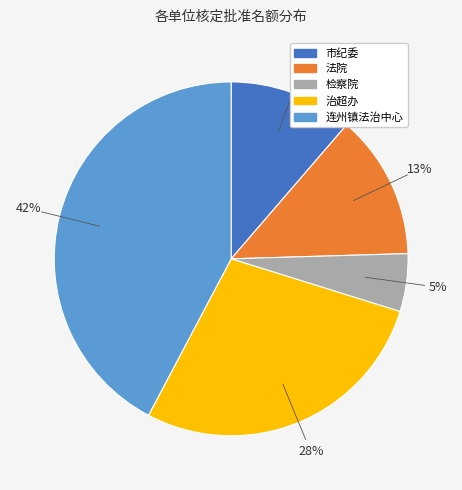

The 连州镇法治中心 slice represents 42% of the pie. True or false?

True